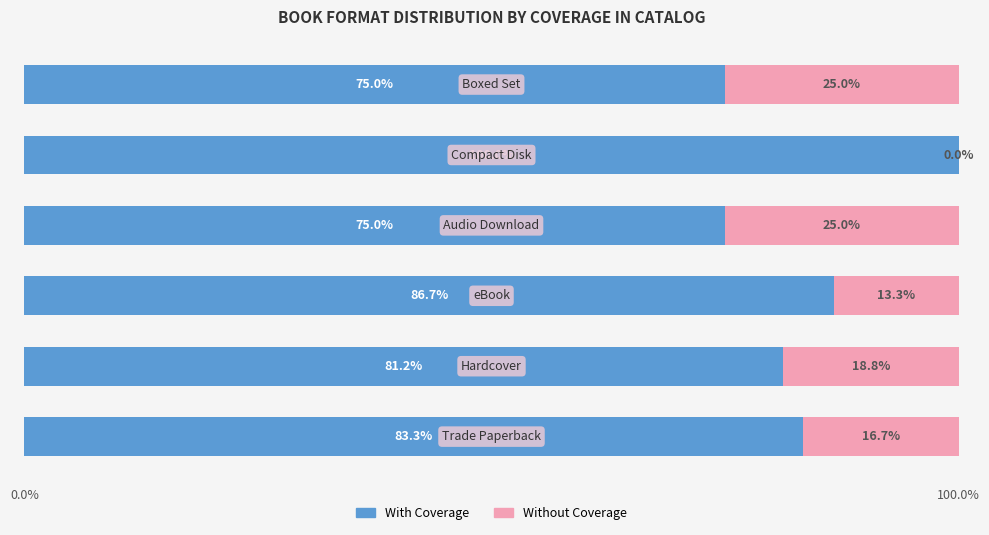

List the series in order of their overall mean, highest first.

With Coverage, Without Coverage